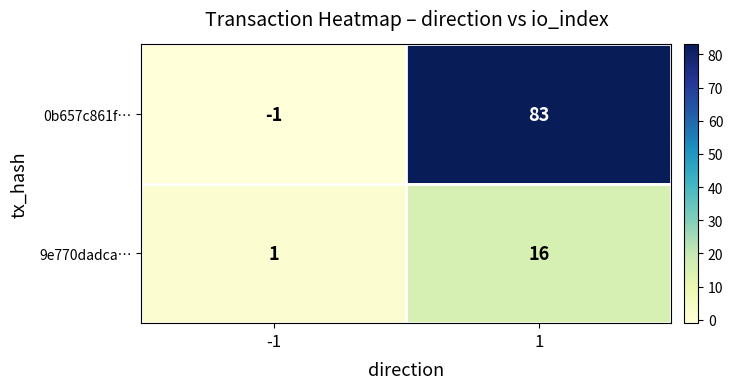

Rank the categories by 0b657c861f… value from highest to lowest.

1, -1